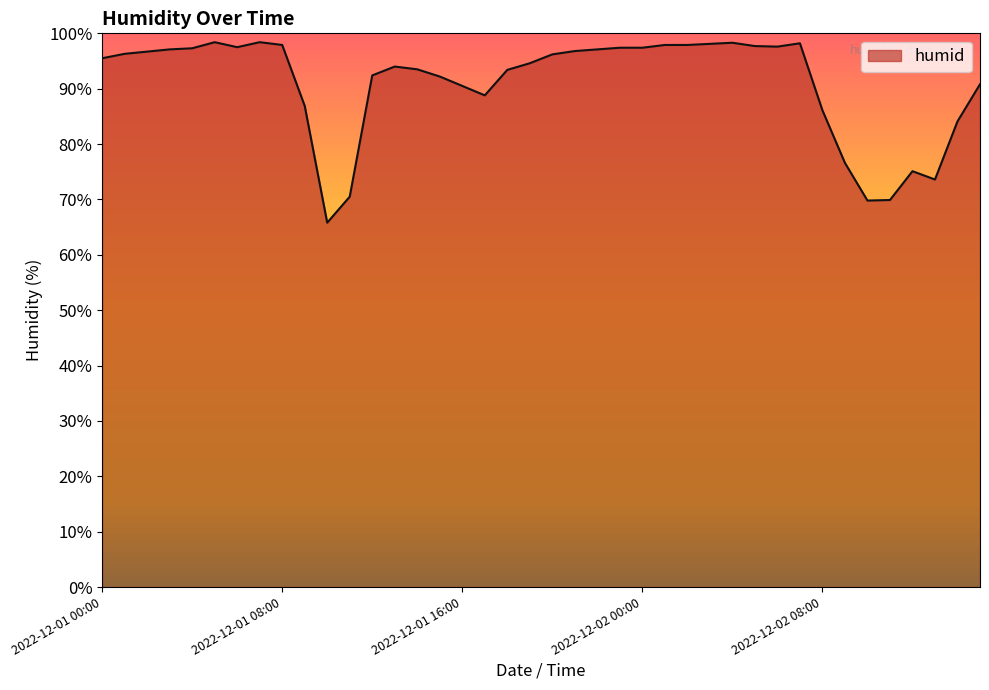

How many values are below 96?

20